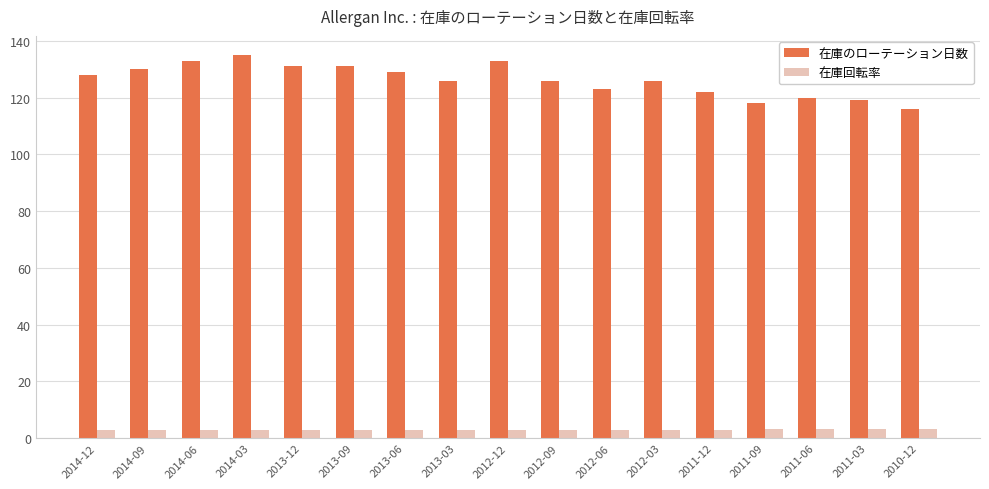

Which series has the largest total across all categories?

在庫のローテーション日数